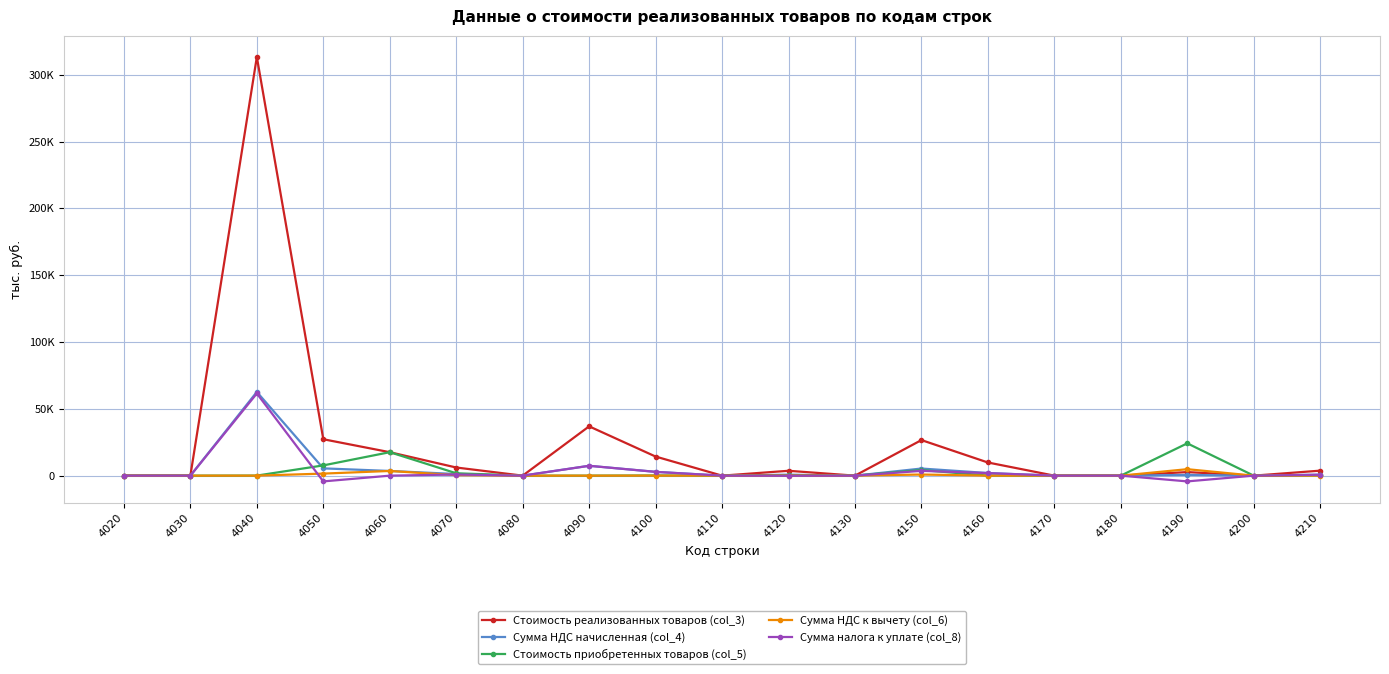

Where does the Стоимость приобретенных товаров (col_5) series first go above 48?

4050